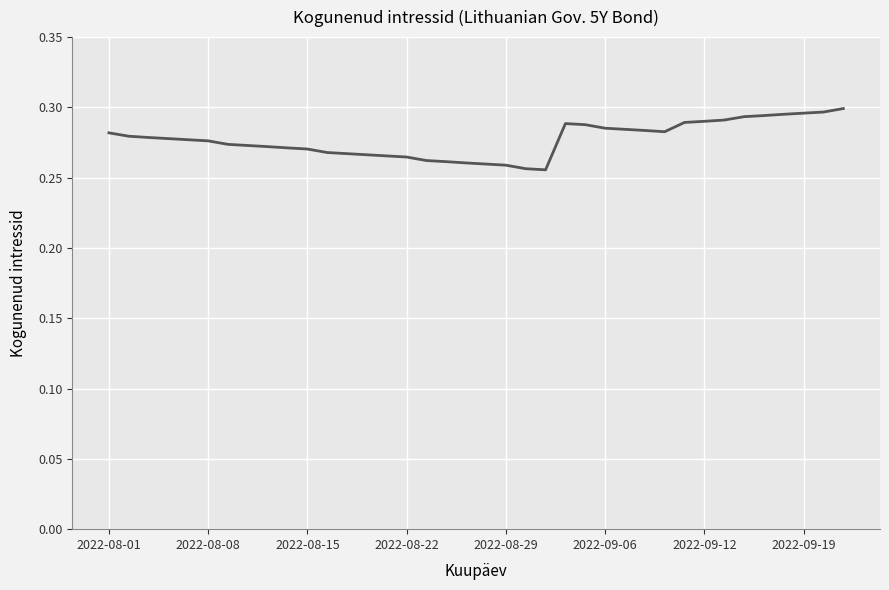

Is this an area chart (filled region under the line)?

No